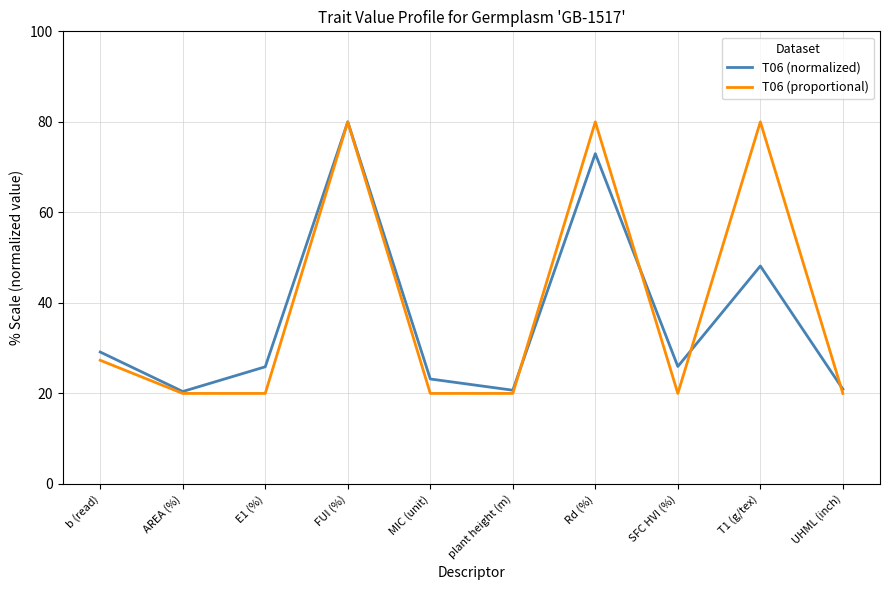

True or false: T06 (normalized) has more than 1 interior local peaks.

True